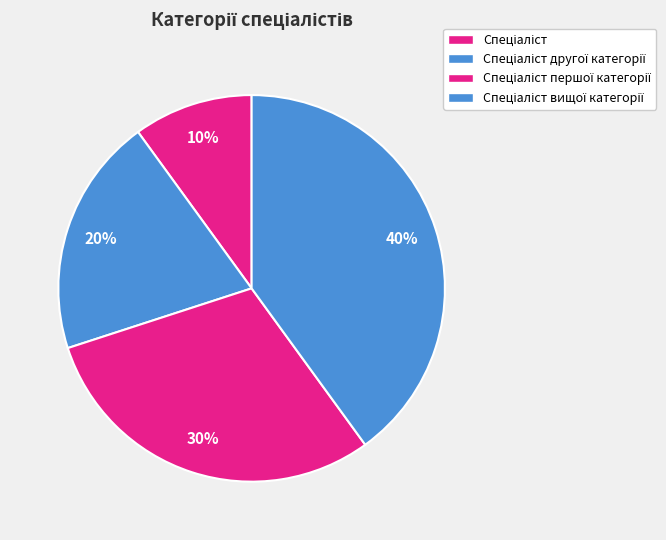

How many segments does this pie chart have?

4